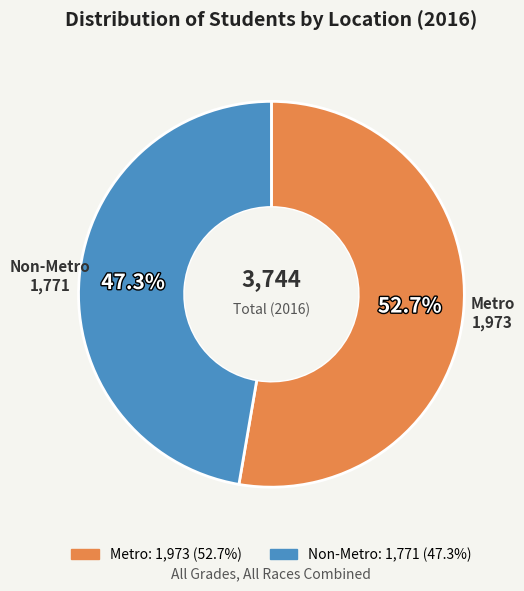

Which slice represents more than half of the pie?

Metro